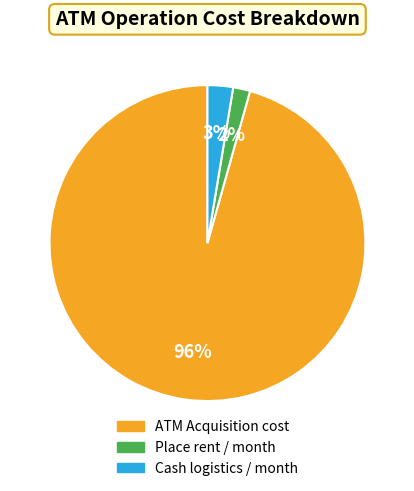

Does Cash logistics / month represent more than half of the total?

No